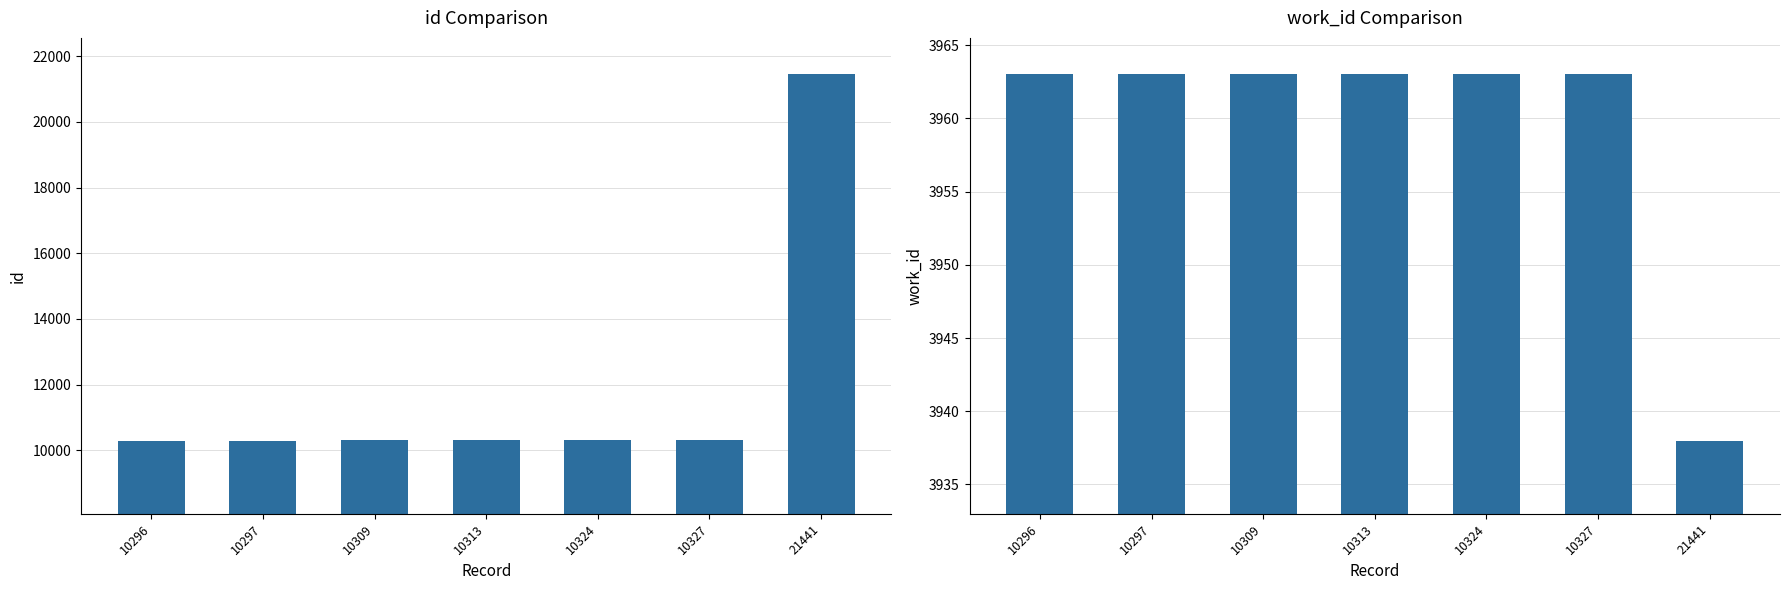

Reading left to right, extract all data points from this chart.

id: 10296	10297	10309	10313	10324	10327	21441
work_id: 3963	3963	3963	3963	3963	3963	3938